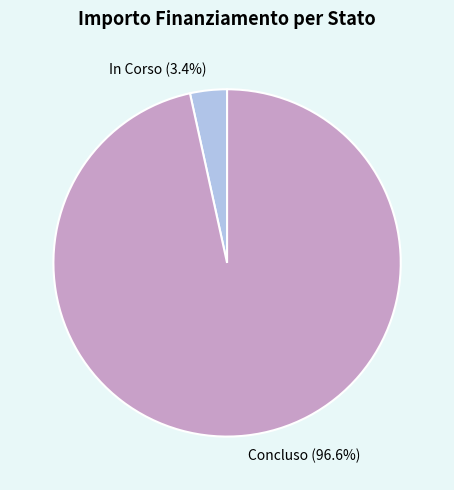

To the nearest percent, what percentage of the pie is In Corso?

3%